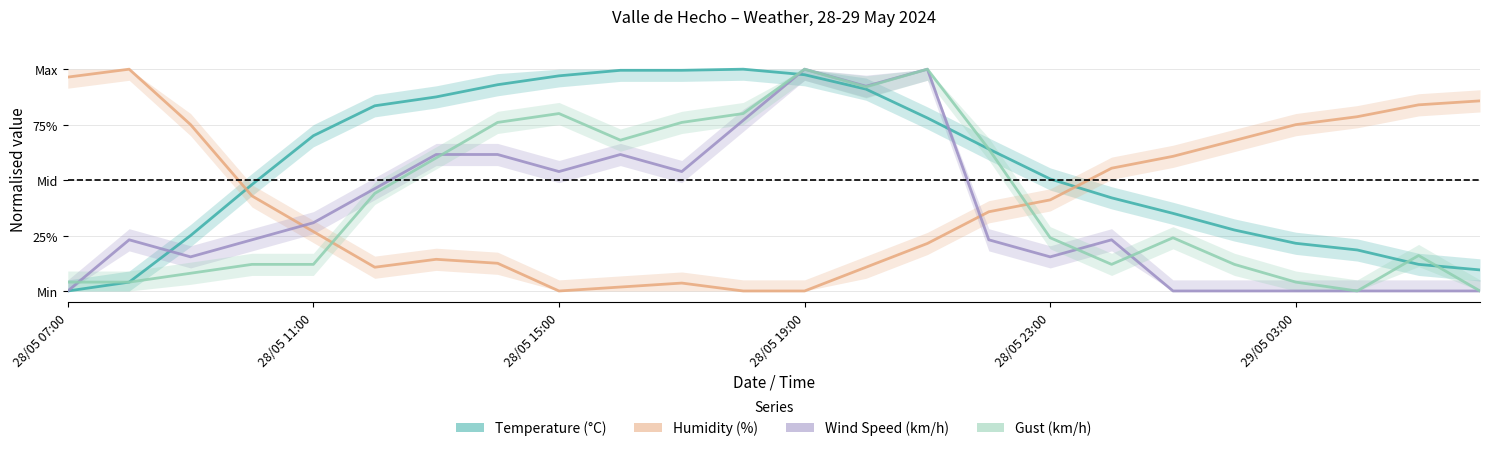

True or false: Temperature (°C) has more than 2 interior local peaks.

False